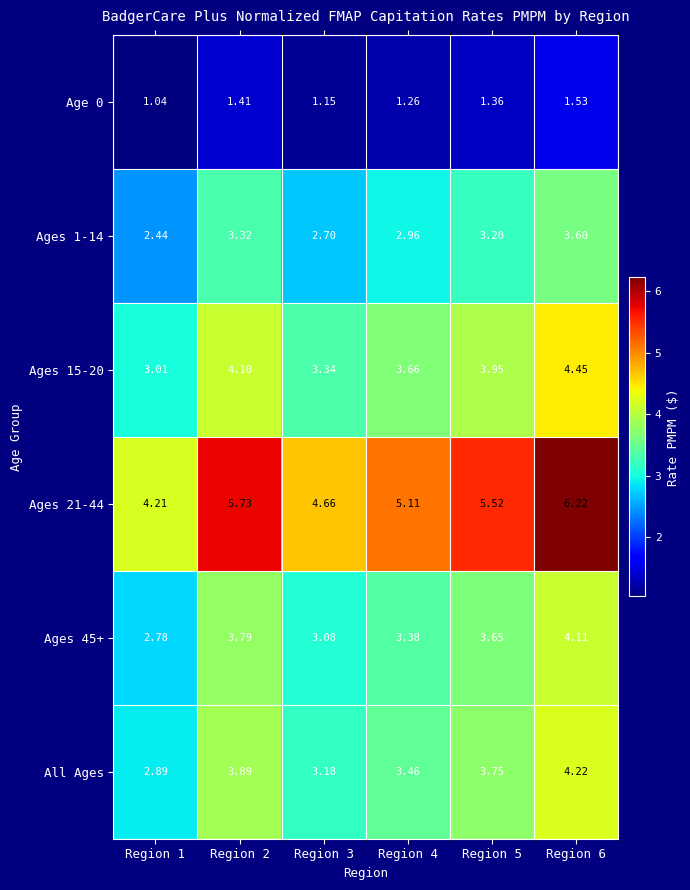

Rank the series at Region 5 from highest to lowest value.

Ages 21-44, Ages 15-20, All Ages, Ages 45+, Ages 1-14, Age 0